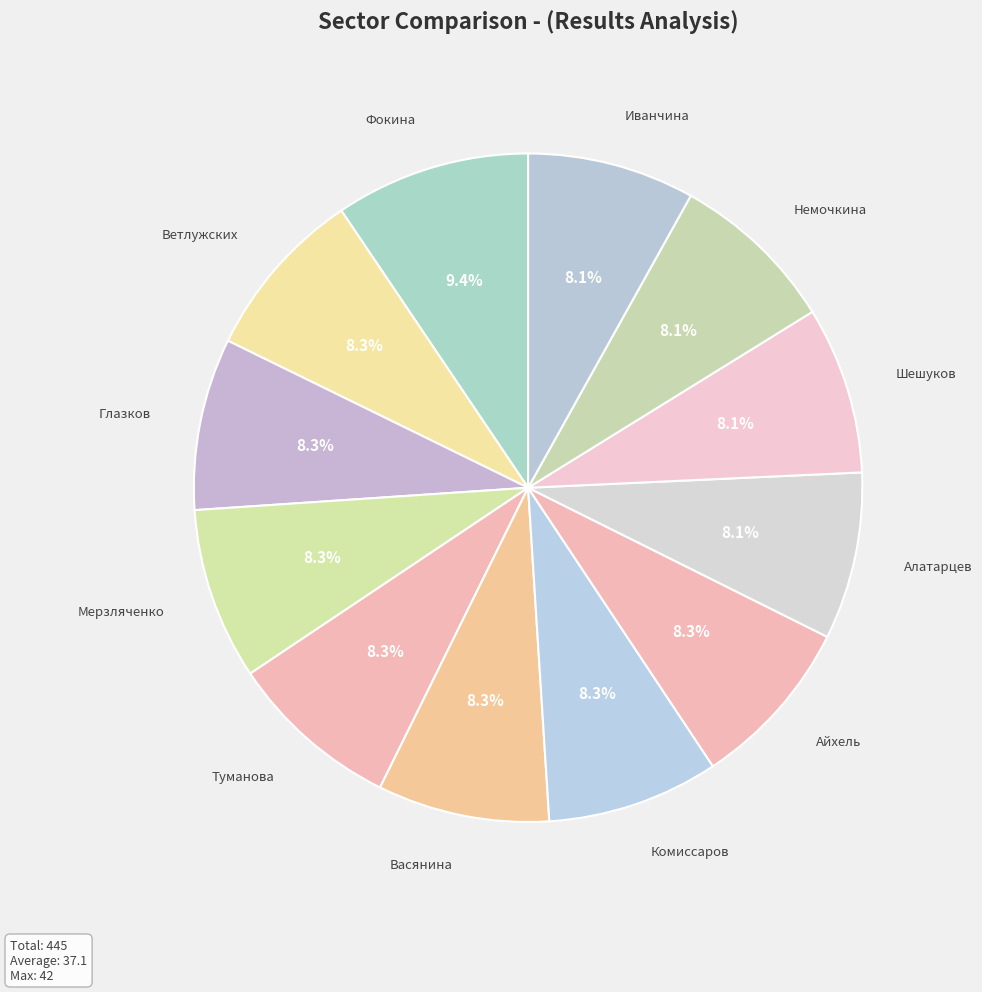

How many segments does this pie chart have?

12